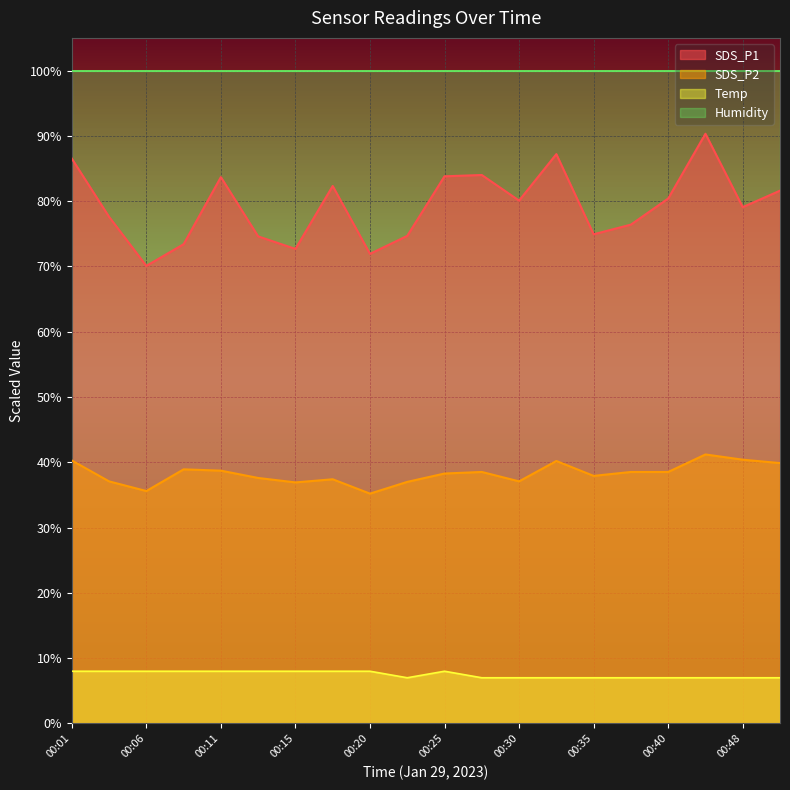

At which label does SDS_P2 reach its peak?

00:45